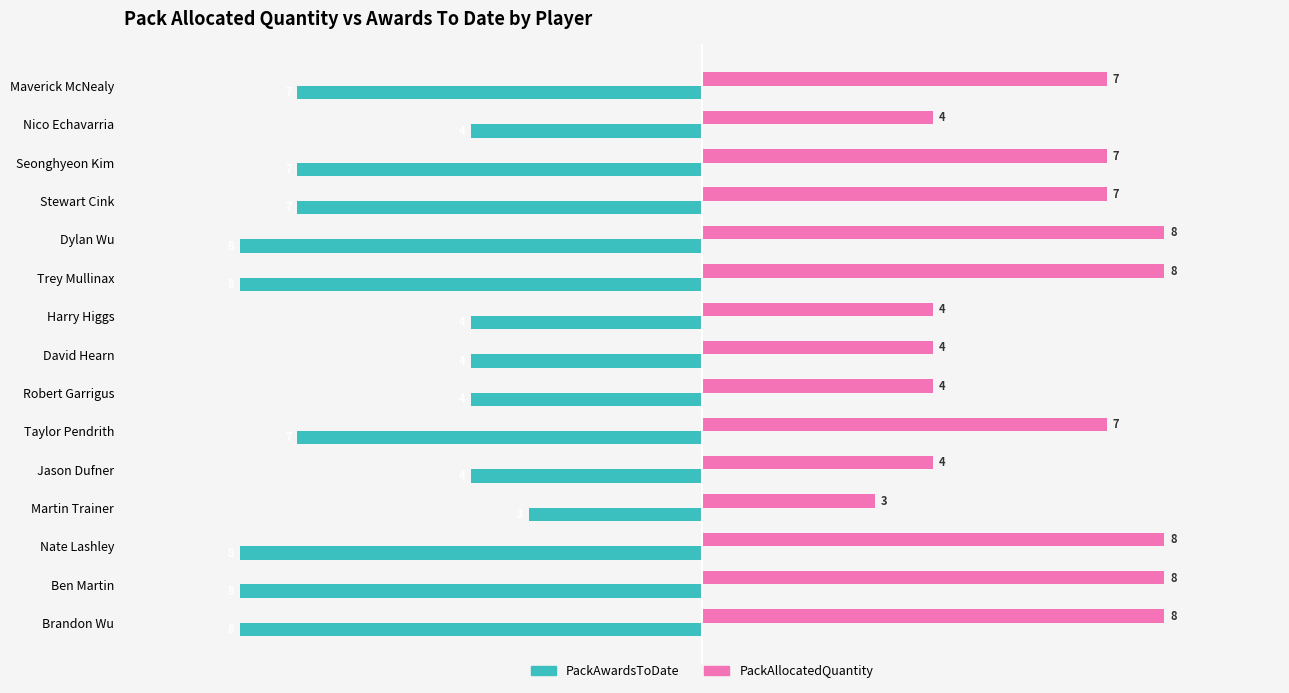

Is it true that PackAllocatedQuantity equals 2 at Nate Lashley?

False